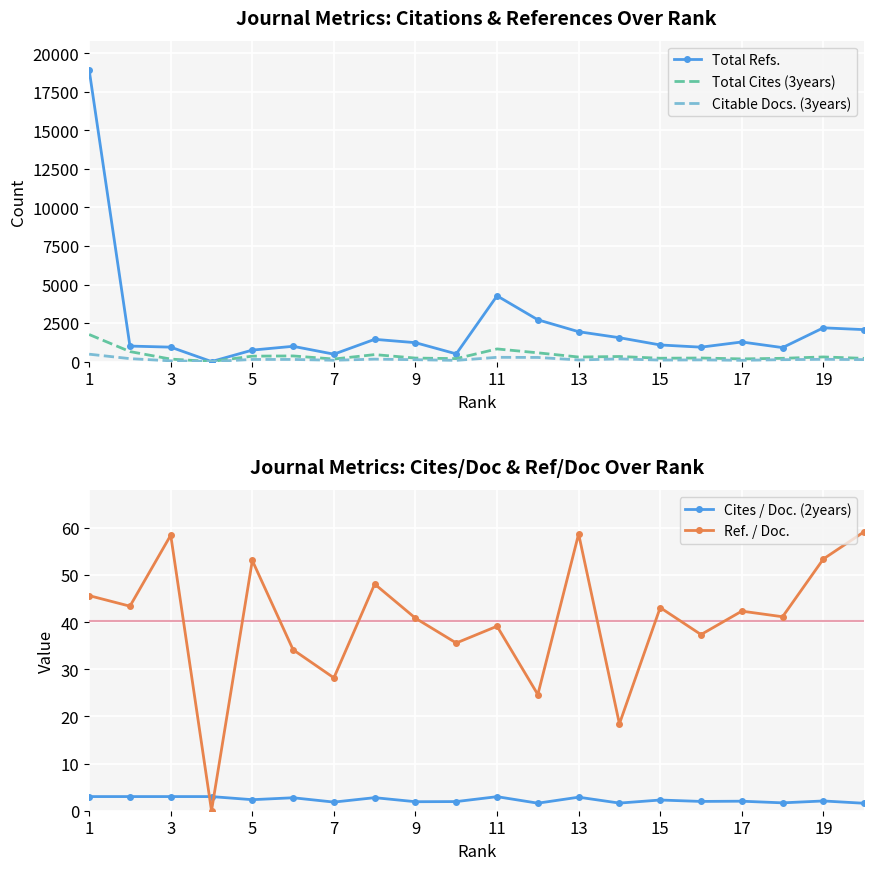

Which series ends up on top after the final intersection of Ref. / Doc. and Cites / Doc. (2years)?

Ref. / Doc.